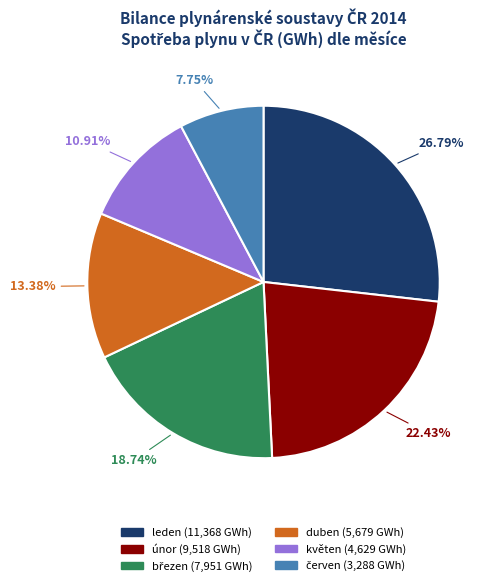

To the nearest percent, what is the difference between the largest and smallest slice percentages?

19%